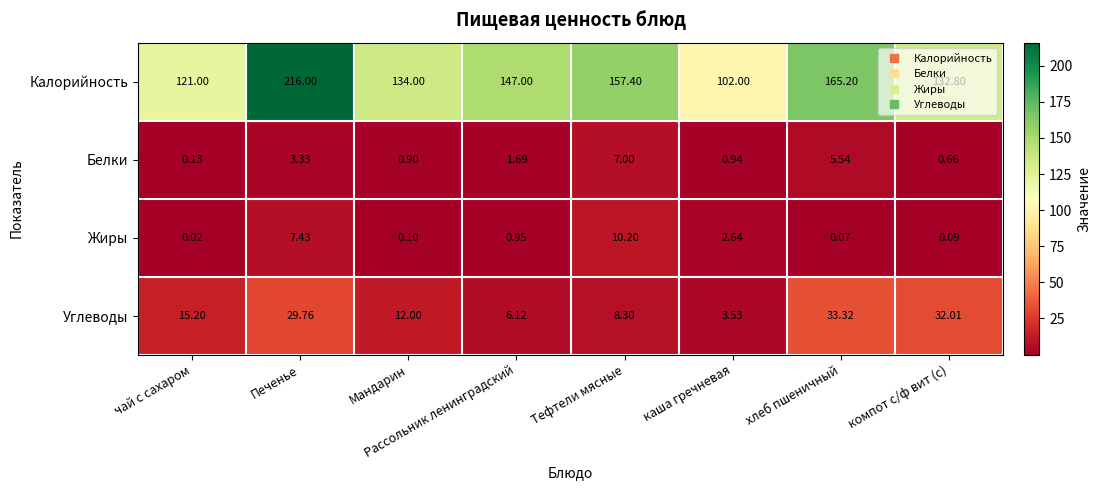

List the labels in order of Жиры value, smallest first.

чай с сахаром, хлеб пшеничный, компот с/ф вит (с), Мандарин, Рассольник ленинградский, каша гречневая, Печенье, Тефтели мясные